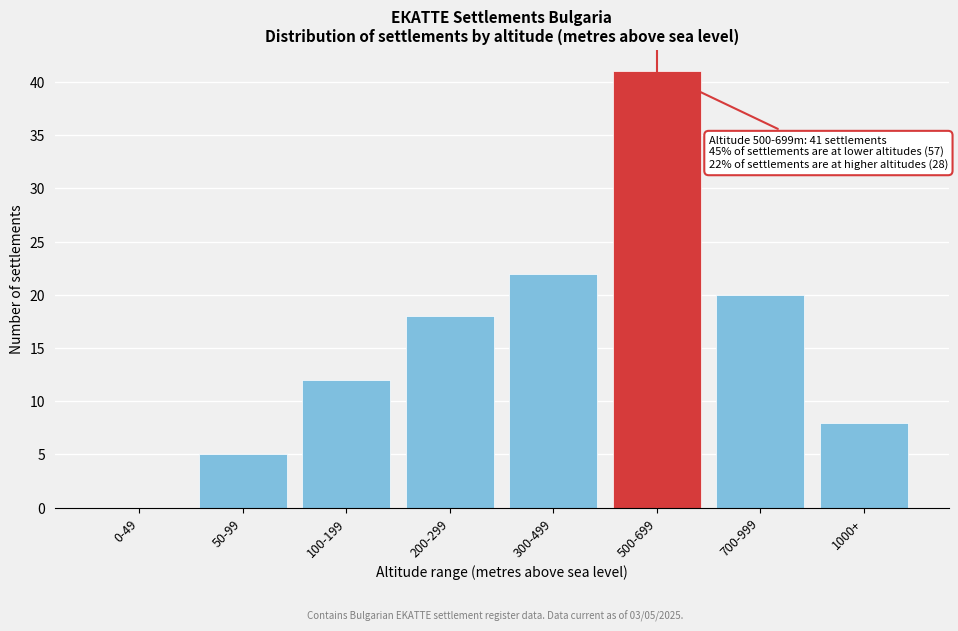

Reading left to right, extract all data points from this chart.

0-49=0	50-99=5	100-199=12	200-299=18	300-499=22	500-699=41	700-999=20	1000+=8